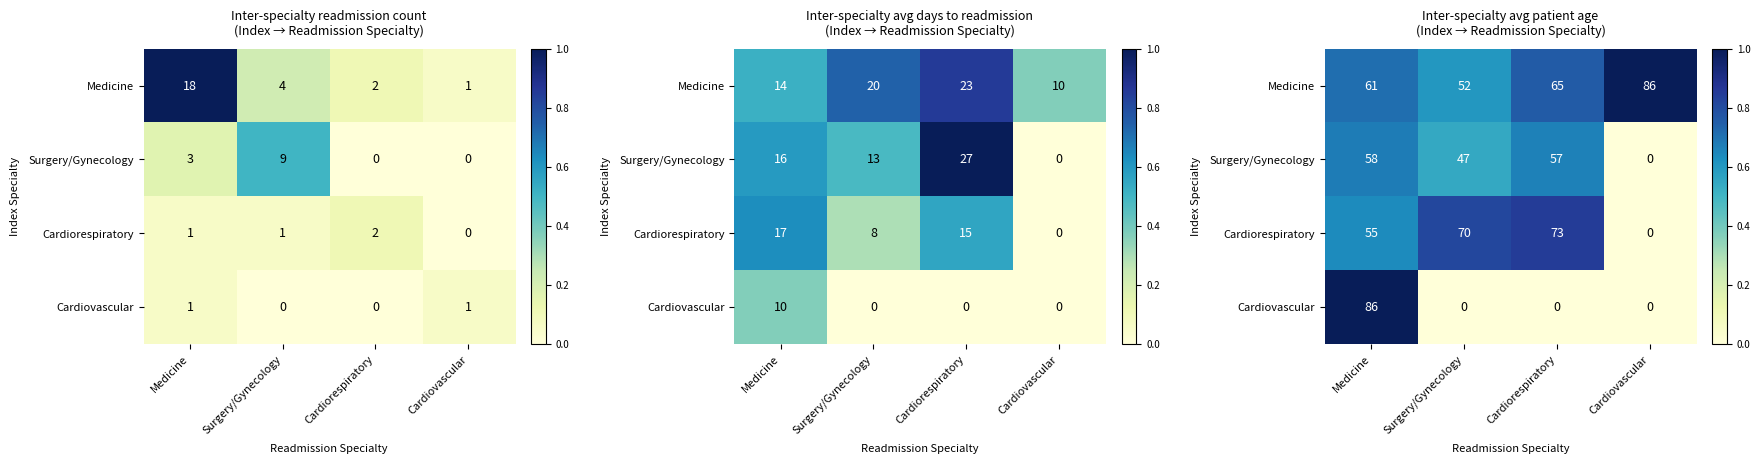

At which label is Surgery/Gynecology closest to 0?

Cardiovascular